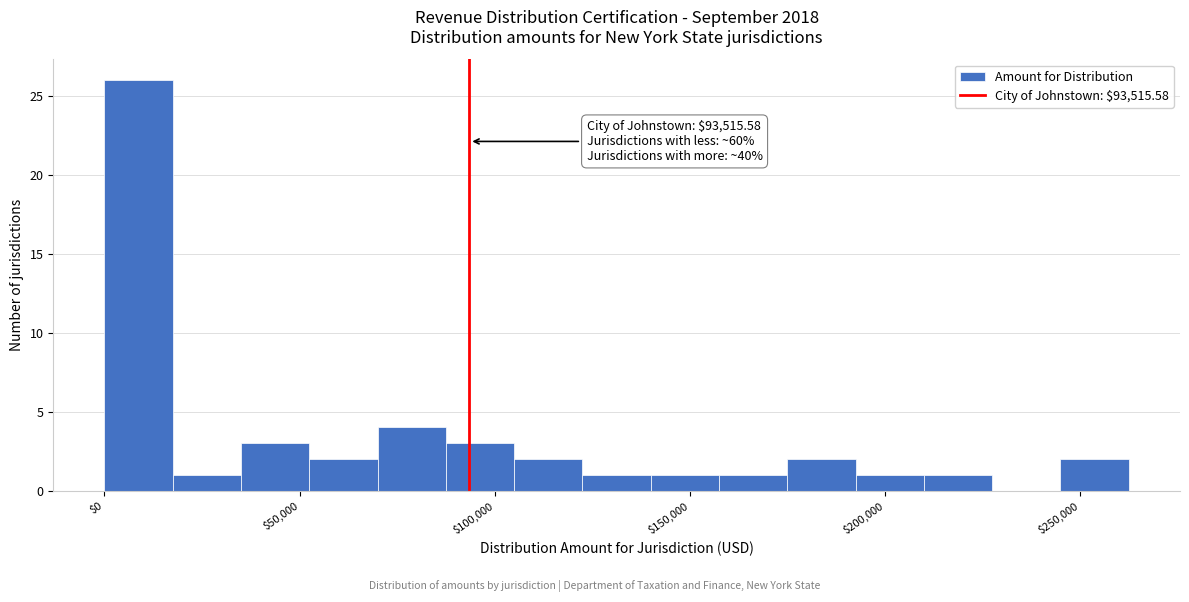

Around what value on the x-axis is the tallest bar? Give the approximate position of its centre, as read against the axis.

10000